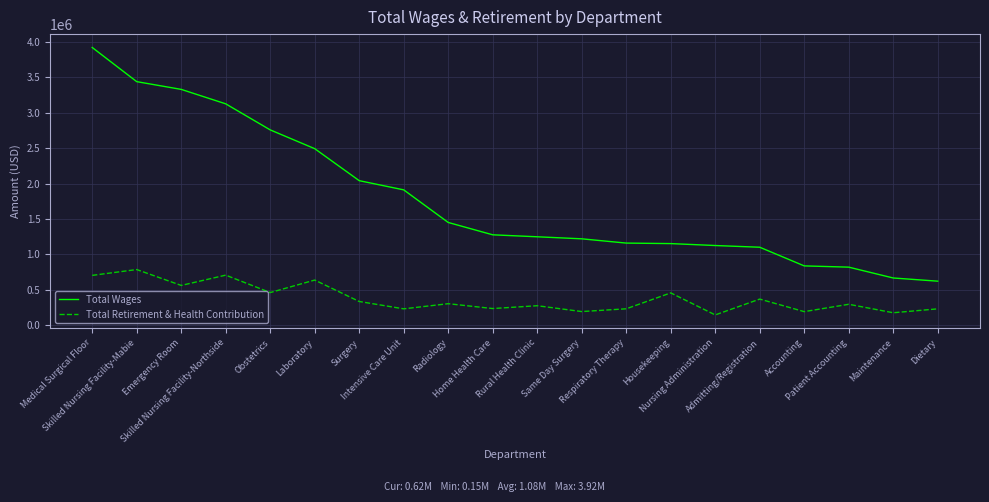

What is the spread (max minus min) of values at Skilled Nursing Facility-Northside?

2419299